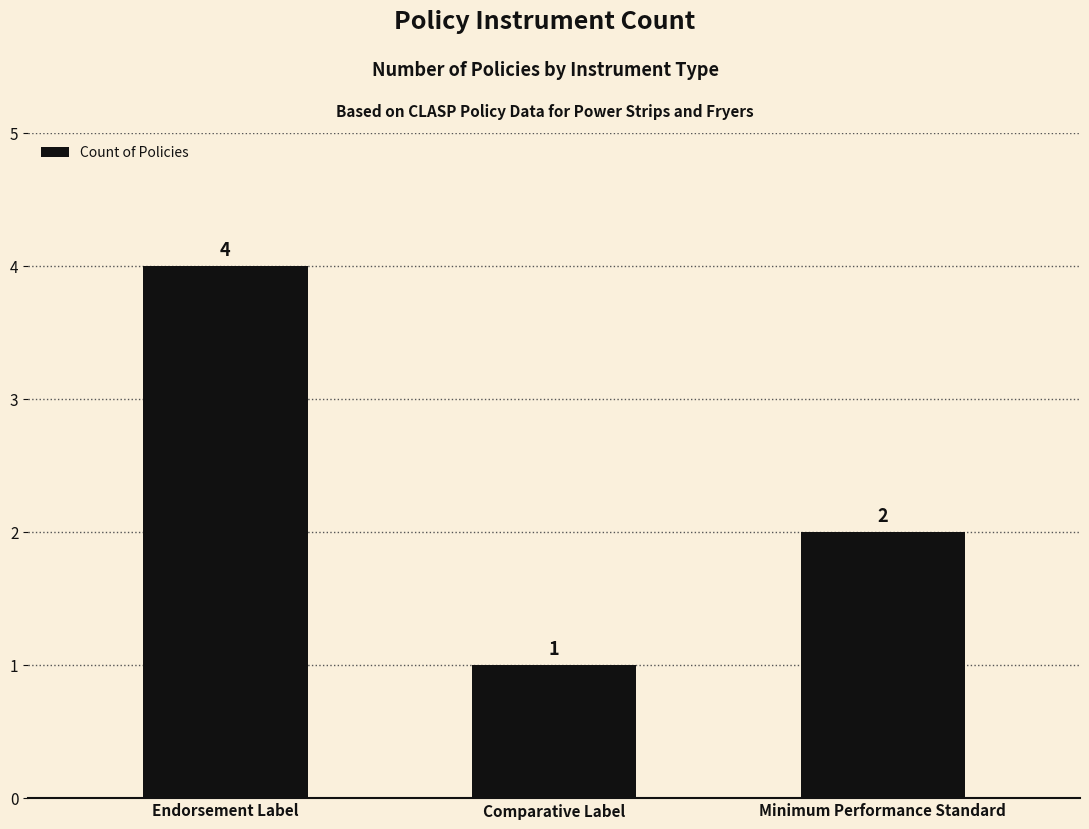

Reading left to right, transcribe all the data shown in this chart.

4	1	2